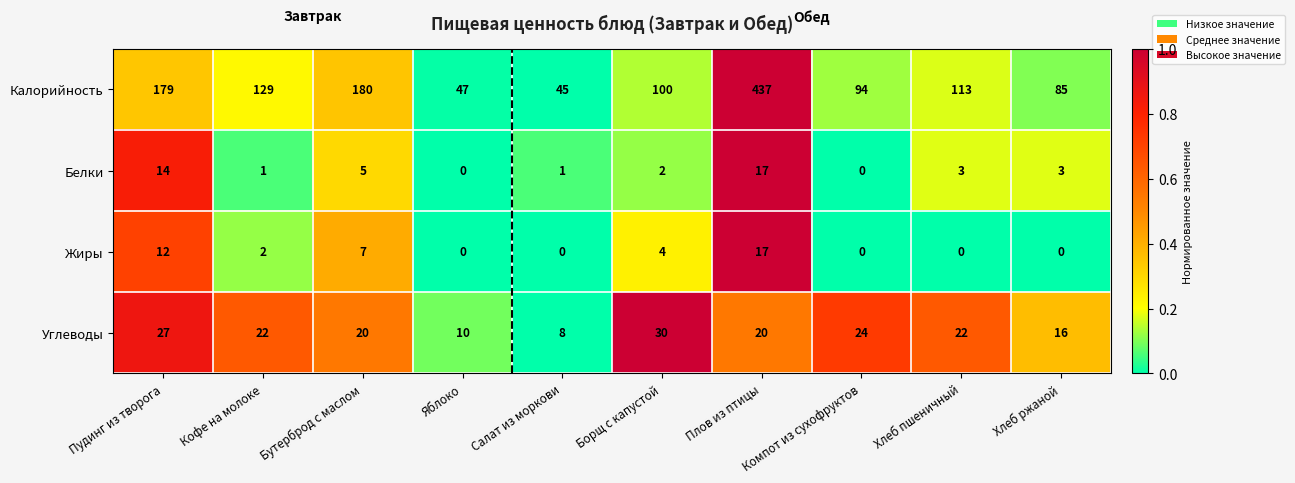

Is it true that Белки equals 17 at Плов из птицы?

True